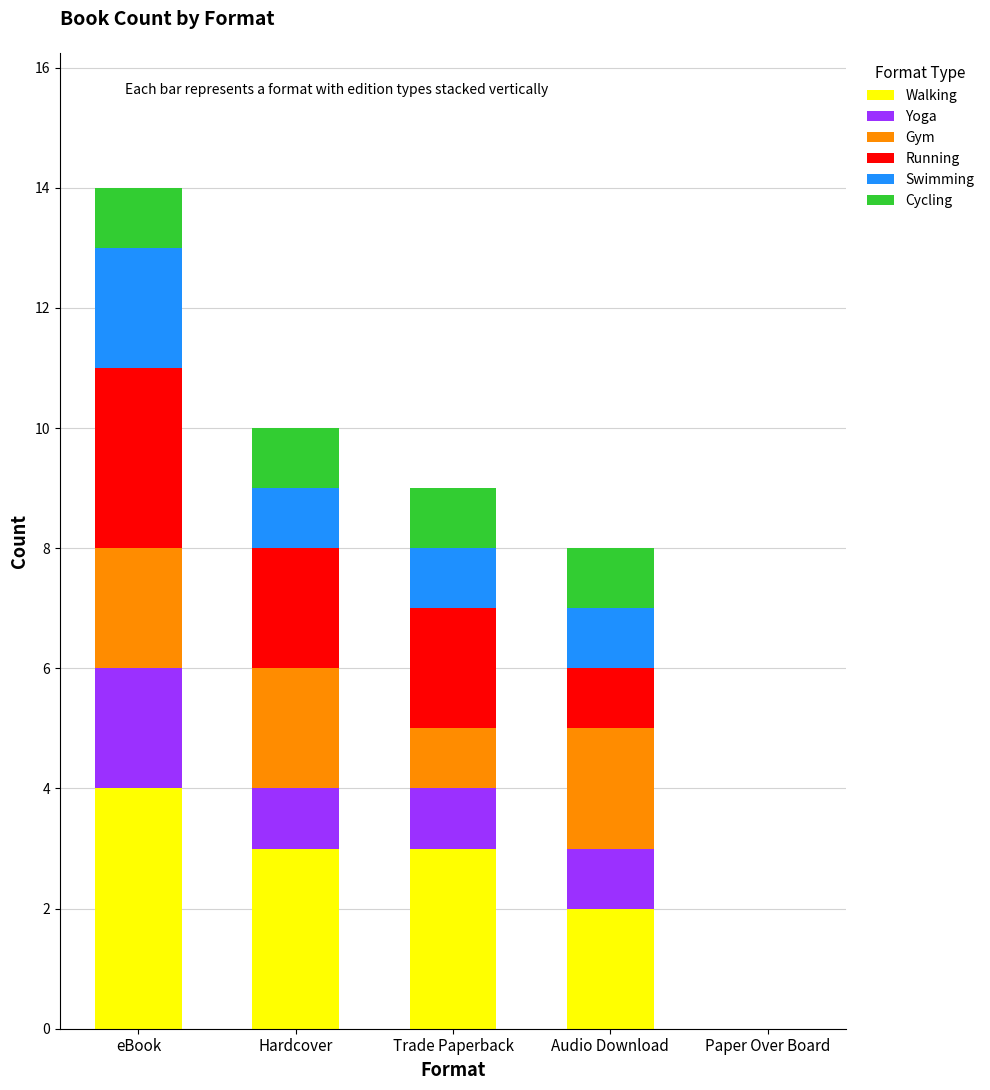

At which category is the sum across all series the highest?

eBook